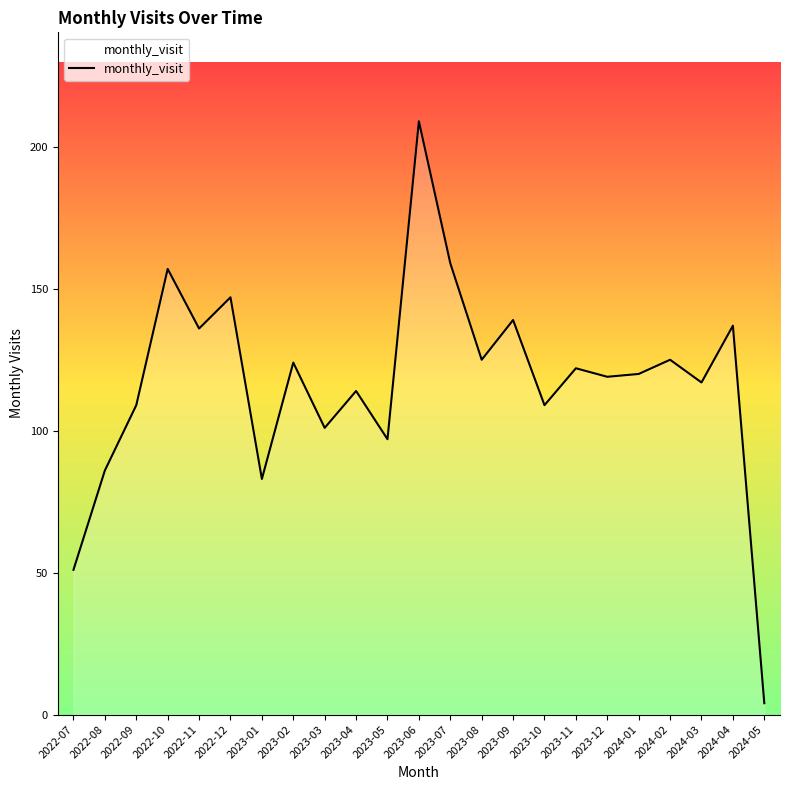

What is the average value?

117